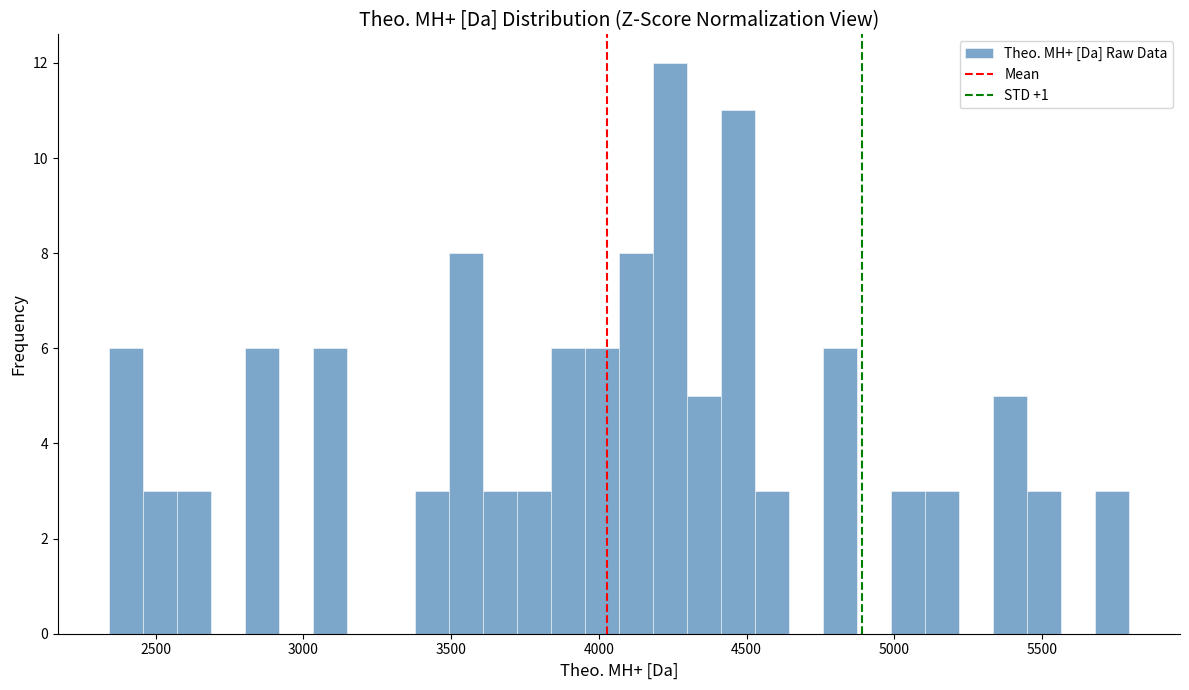

Read against the x-axis, roughly where is the centre of the tallest bar?

4250